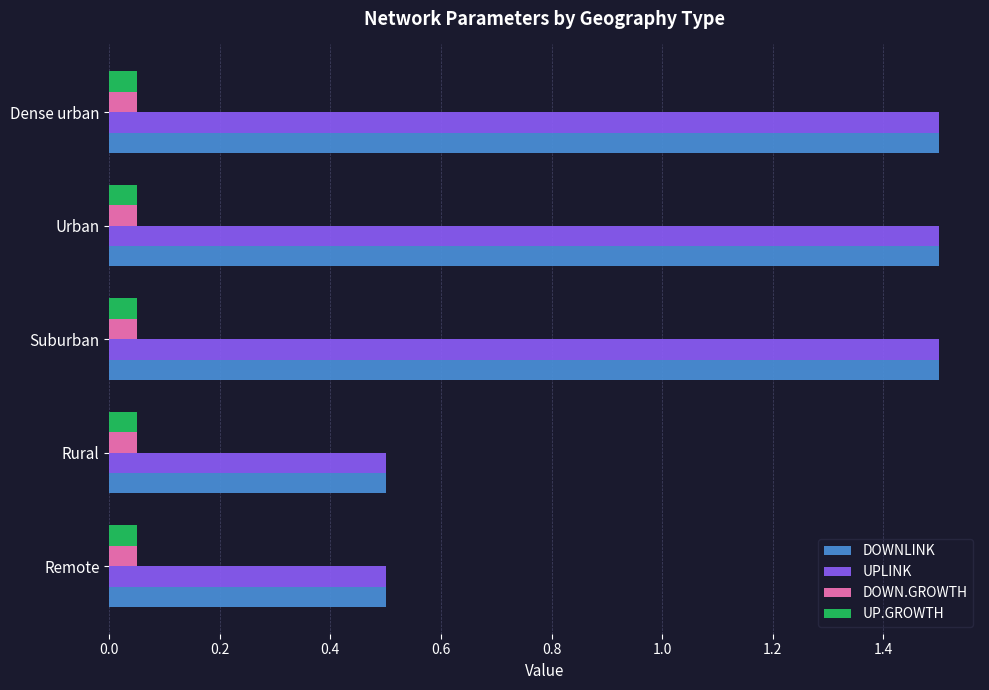

How many values in the UPLINK series are below 1?

2